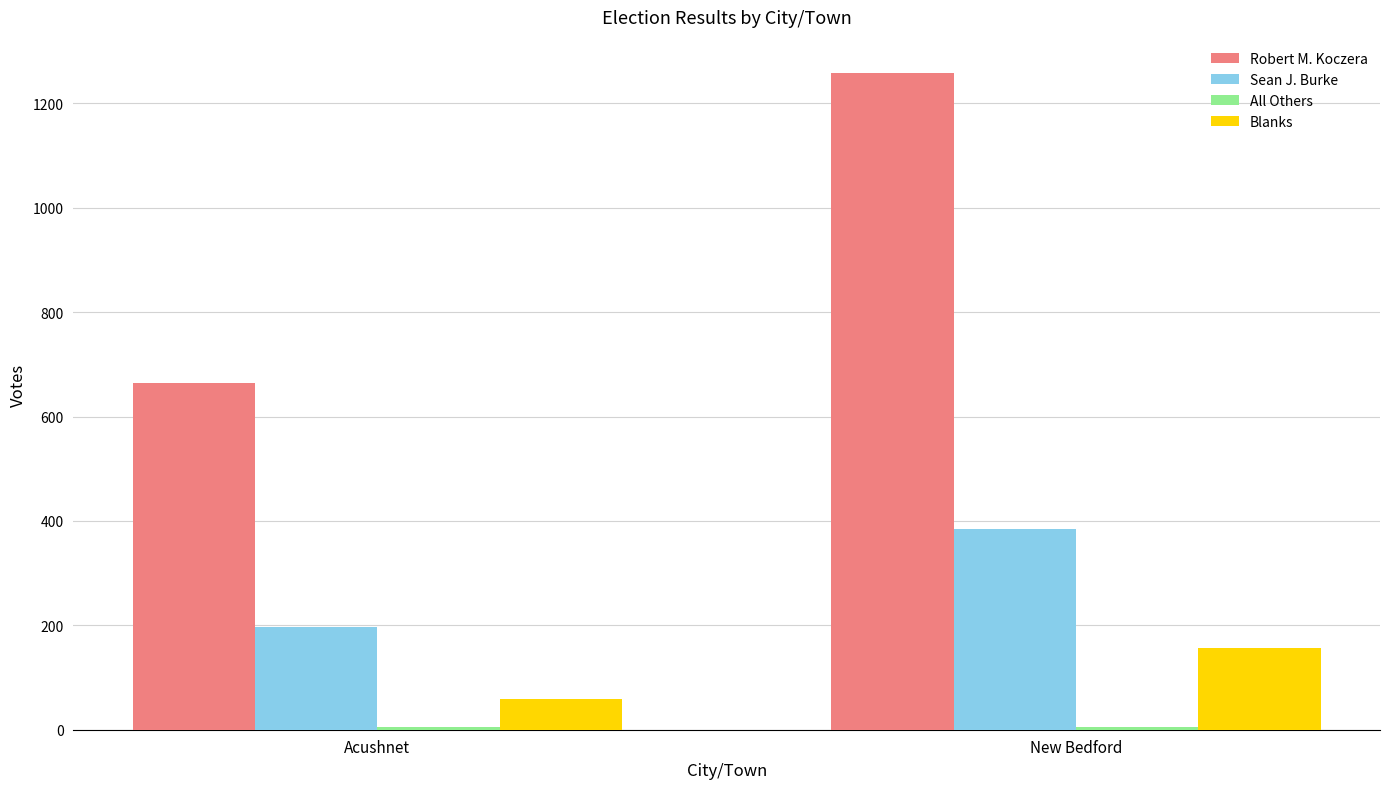

Are the bars grouped side by side (vs. stacked)?

Yes